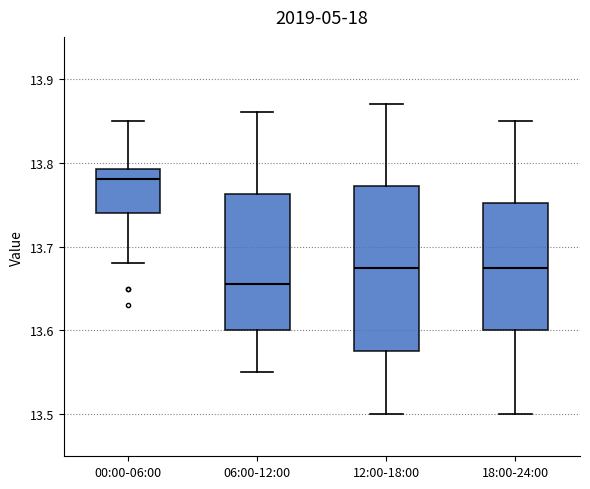

Where is the lower edge of the box for 18:00-24:00 on the y-axis? The values are not printed on the chart, so give them approximately, as read against the axis.

13.60